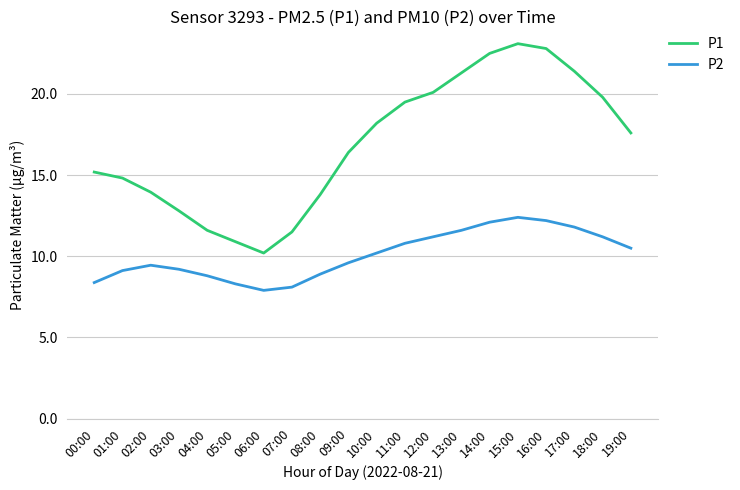

Which series has the largest total across all categories?

P1